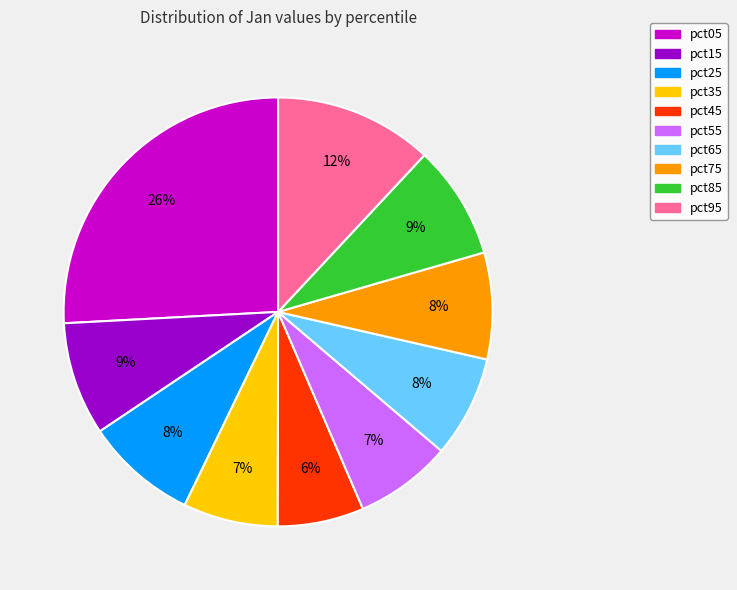

The pct55 slice represents 22% of the pie. True or false?

False